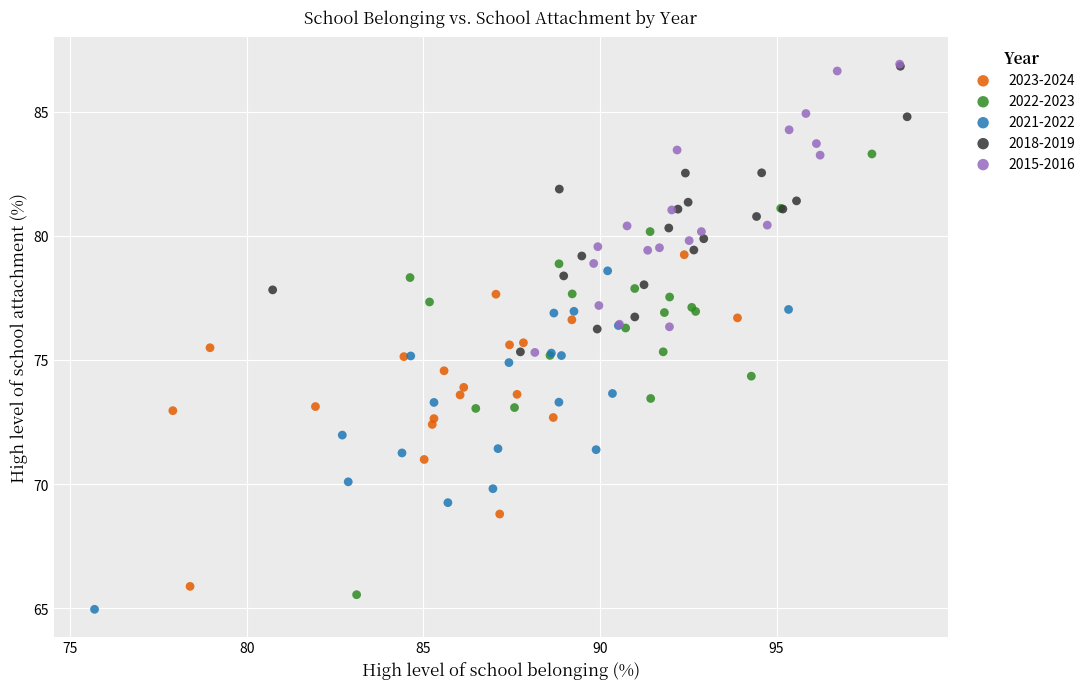

Which series has the widest spread of Y values?

2022-2023